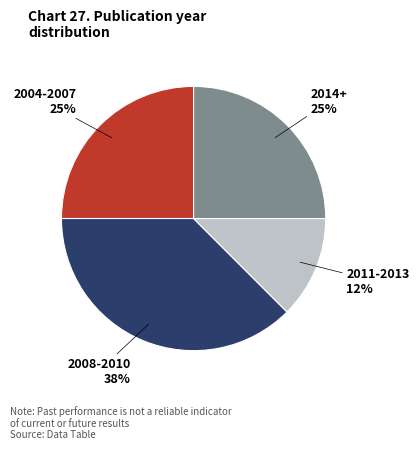

Is there a majority slice in this chart?

No